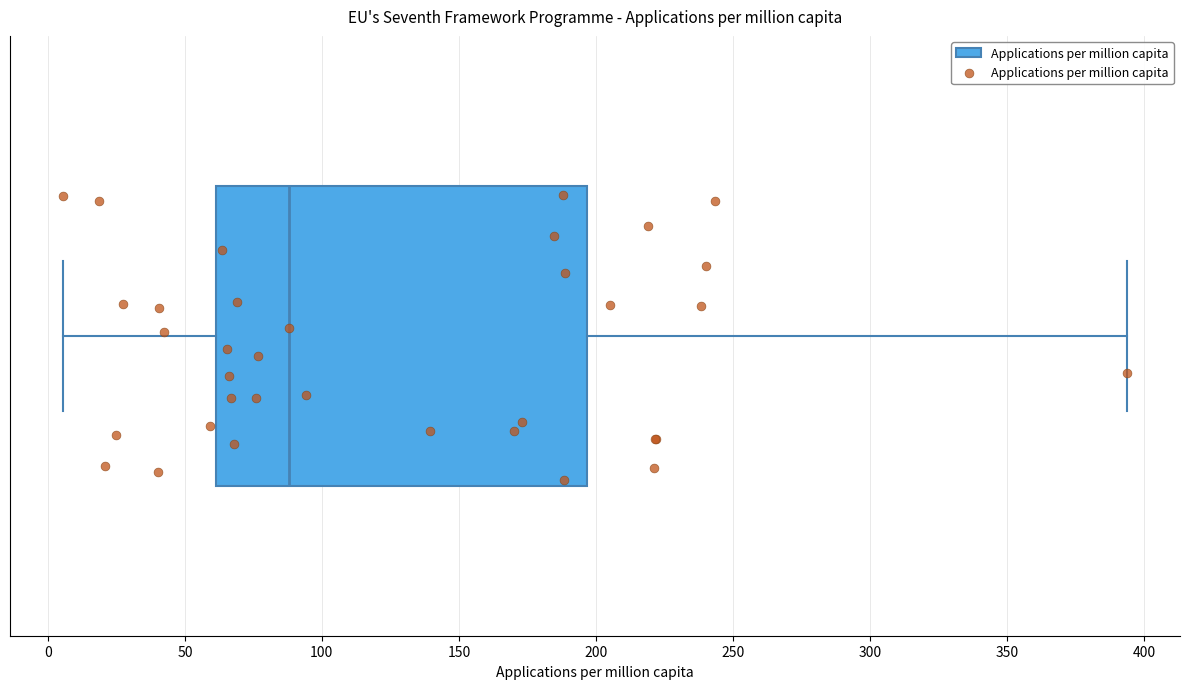

Read this box plot against the x-axis: the position of the median line, the range covered by the box, and the ends of both whiskers. The values are not printed on the chart, so give them approximately, as read against the axis.

median 90, box 60 to 195, whiskers 5 to 395